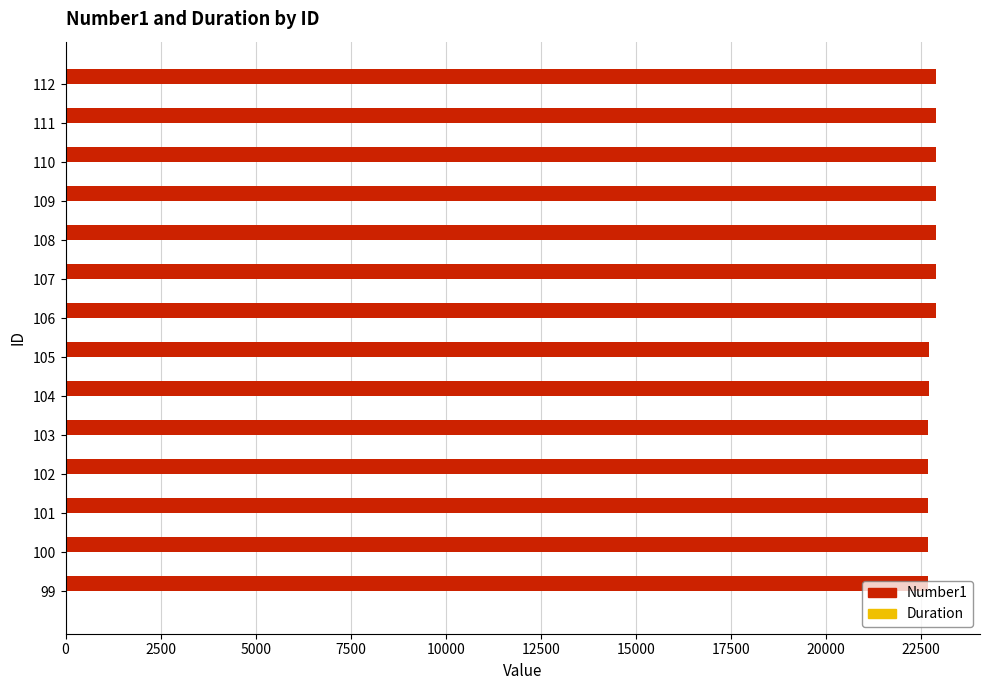

The value of Number1 at 107 is 15231. True or false?

False